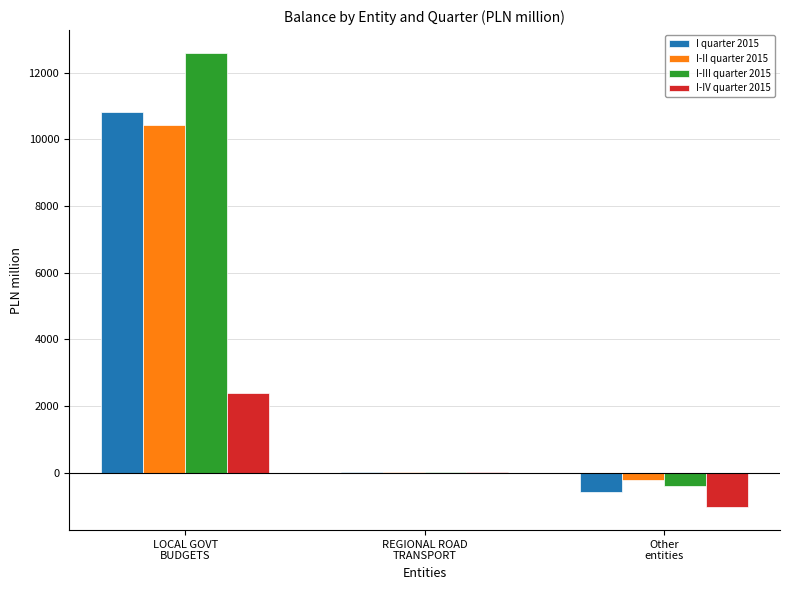

What is the highest value of the I-II quarter 2015 series?

10447